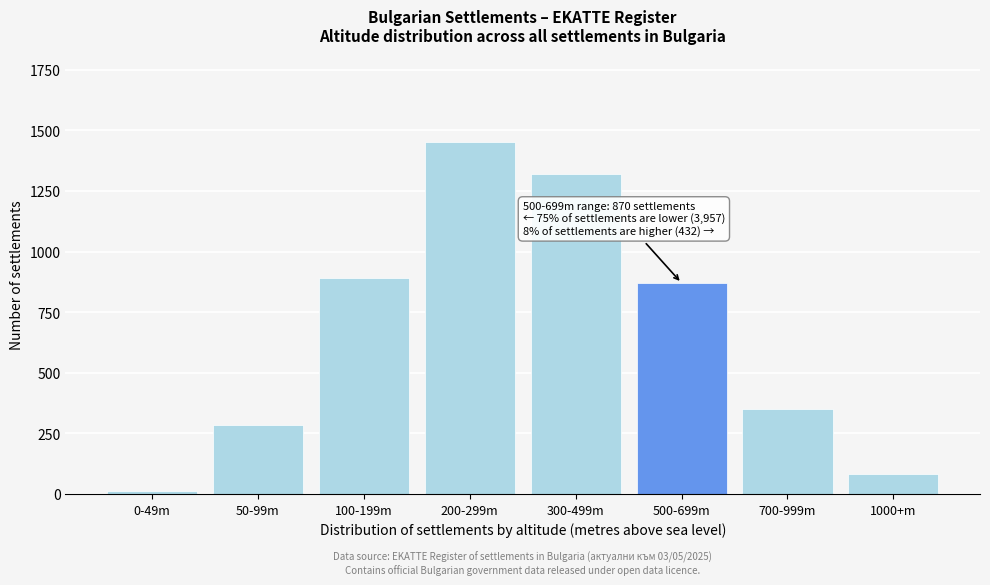

Reading right to left, extract all data points from this chart.

1000+m=82	700-999m=350	500-699m=870	300-499m=1320	200-299m=1450	100-199m=890	50-99m=285	0-49m=12